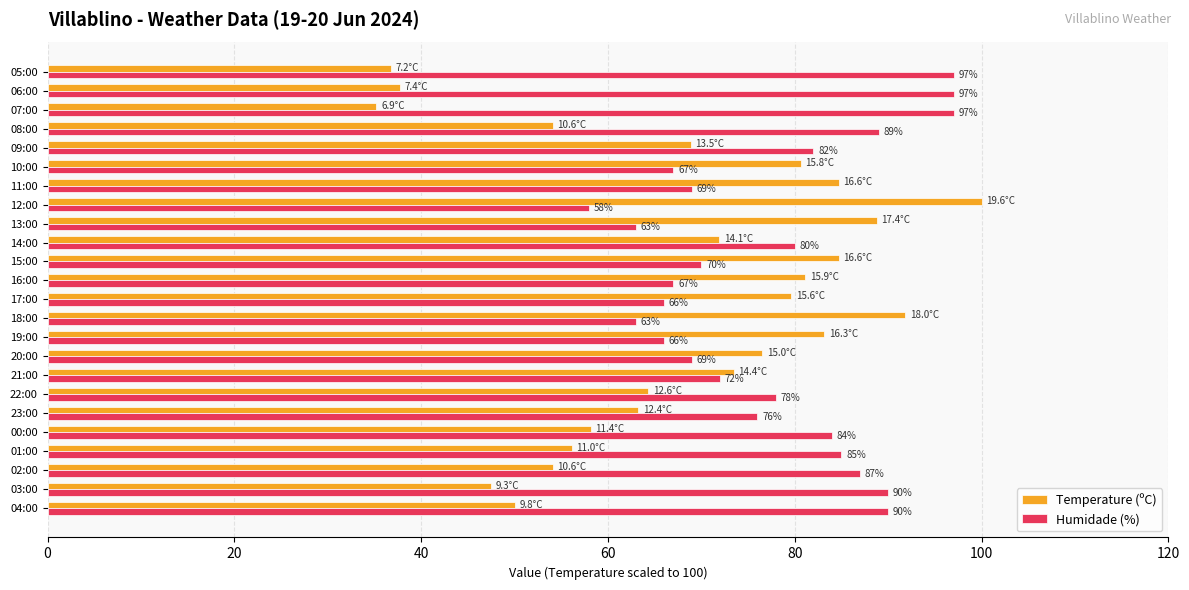

What is the difference between the maximum and second lowest values in the Humidade (%) series?

34.0